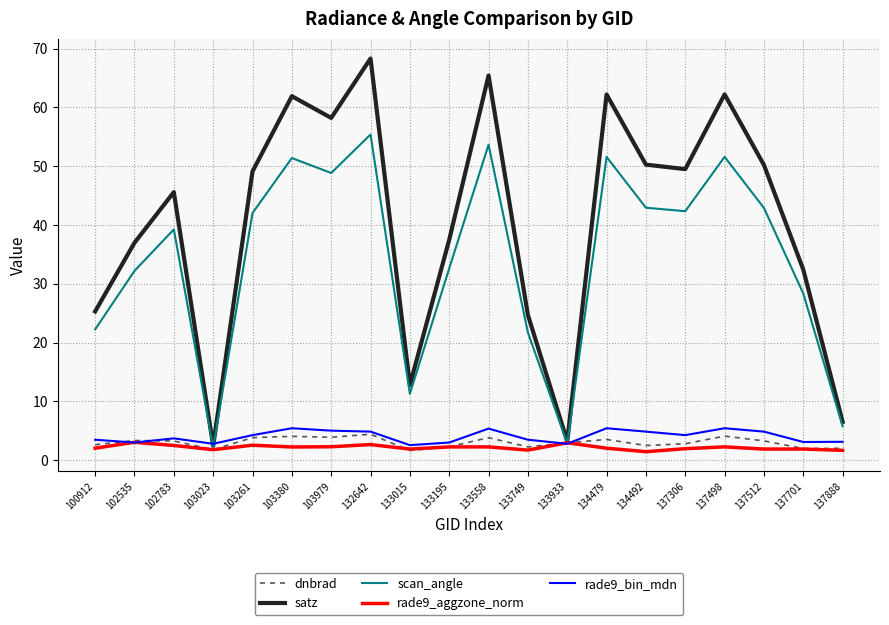

What is the sum of the rade9_aggzone_norm values at 103380 and 137701?

4.1